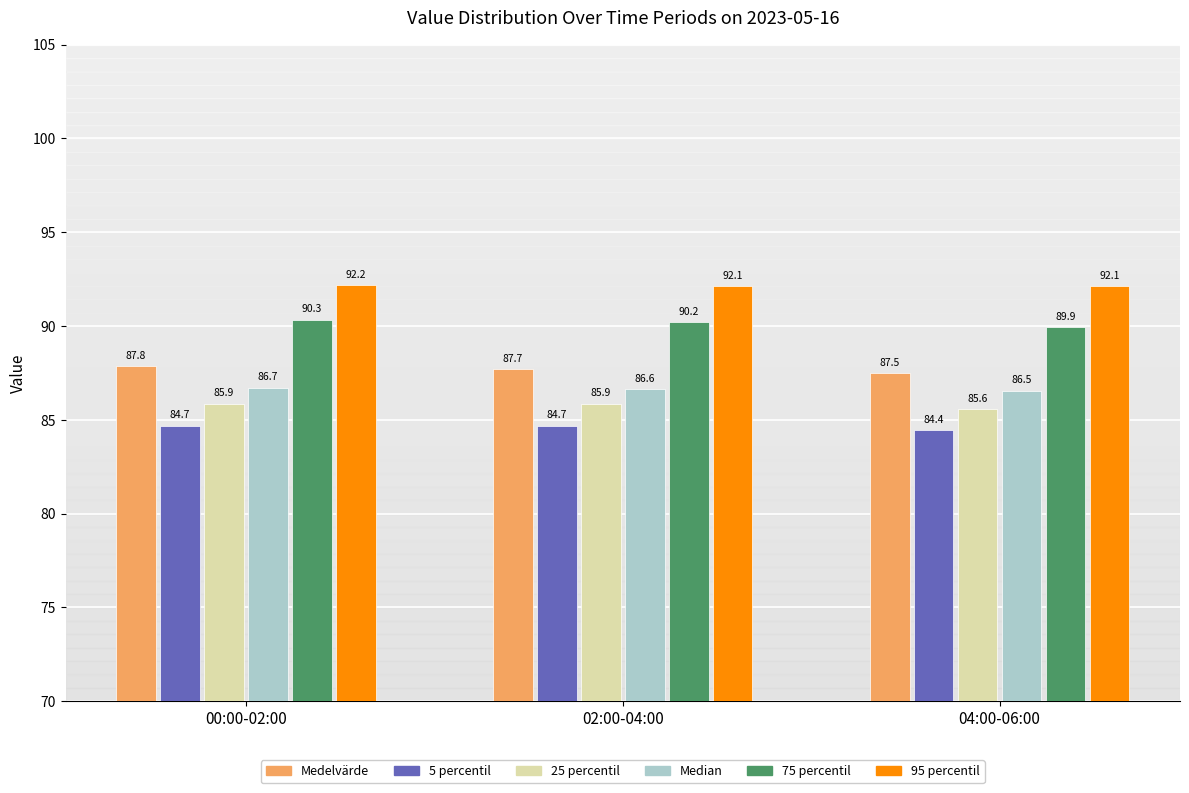

How many 25 percentil values are between 85 and 86?

3